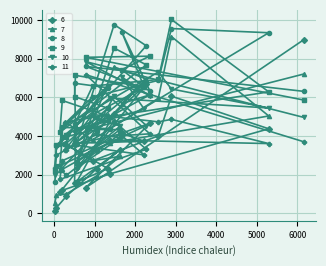

Count the number of categories in the chart.

24